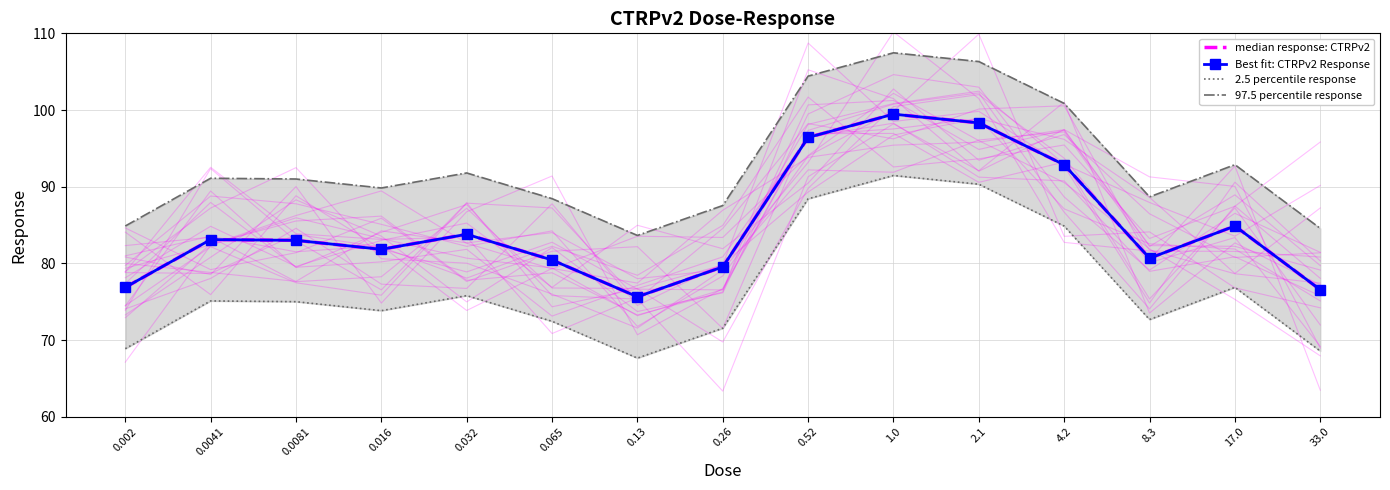

Rank the series at 0.032 from lowest to highest value.

2.5 percentile response, median response: CTRPv2, Best fit: CTRPv2 Response, 97.5 percentile response